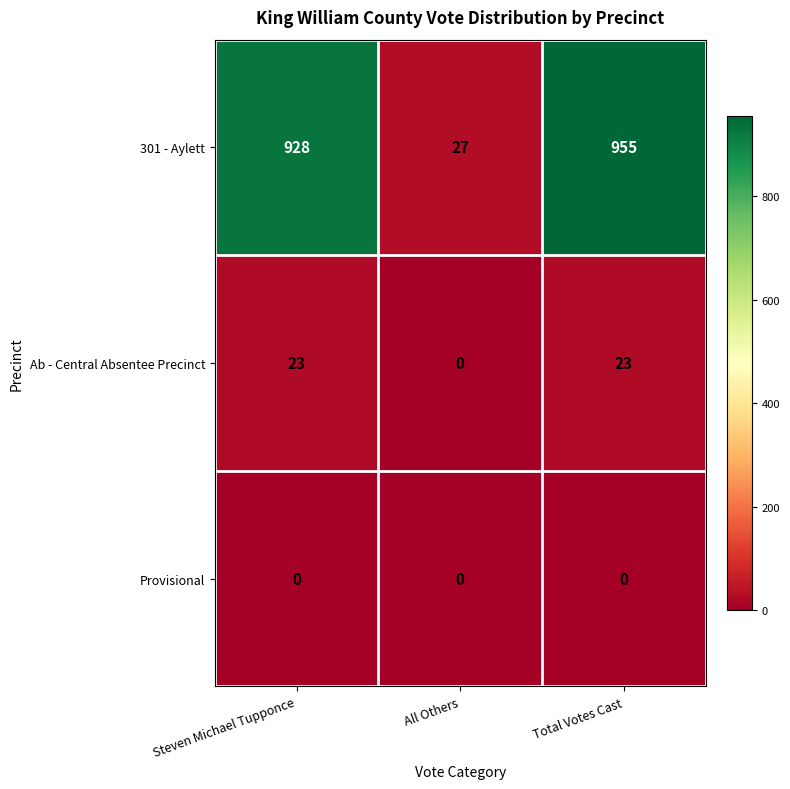

Between Steven Michael Tupponce and Total Votes Cast, which series saw the biggest shift?

301 - Aylett